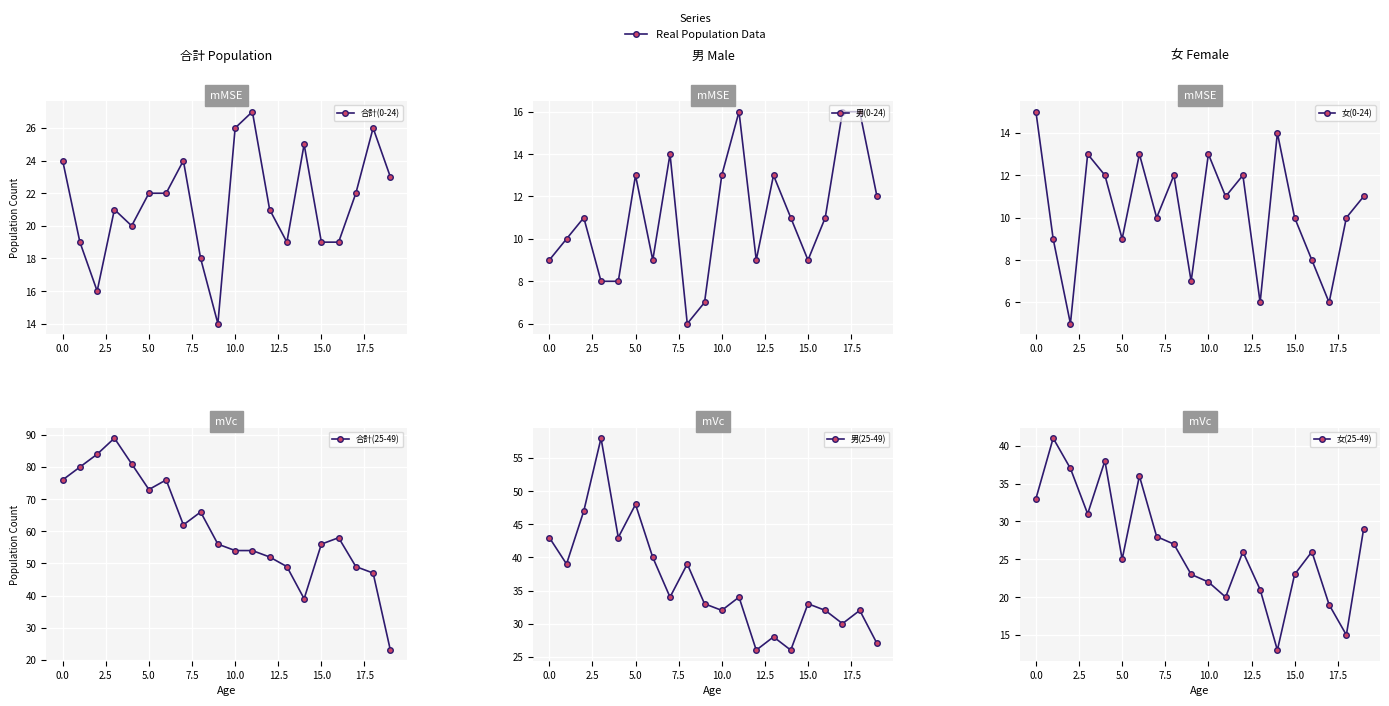

Where do 女(25-49) and 女(0-24) first cross each other?

13 and 14